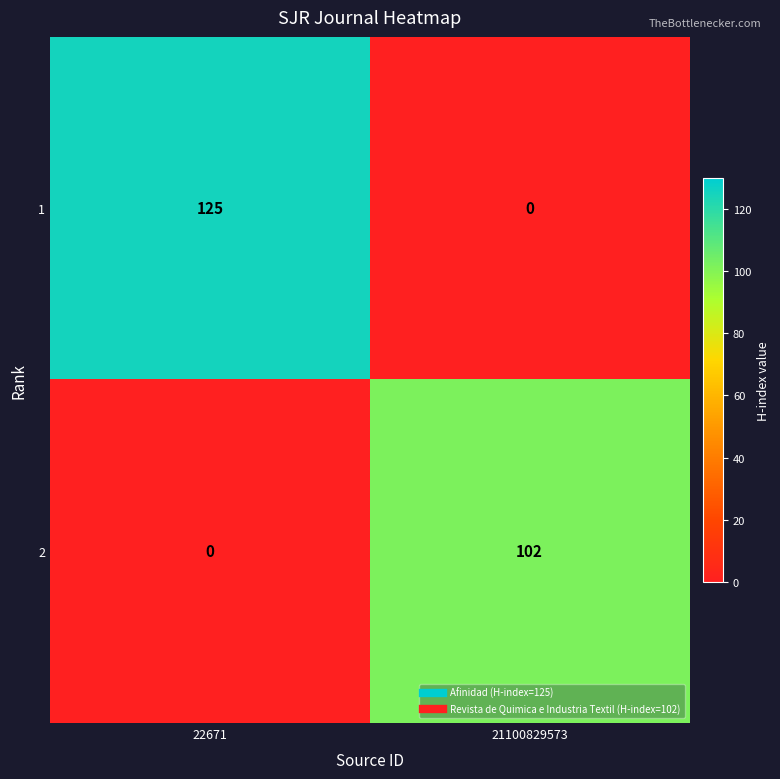

True or false: 2 has a value of -55 at 22671.

False